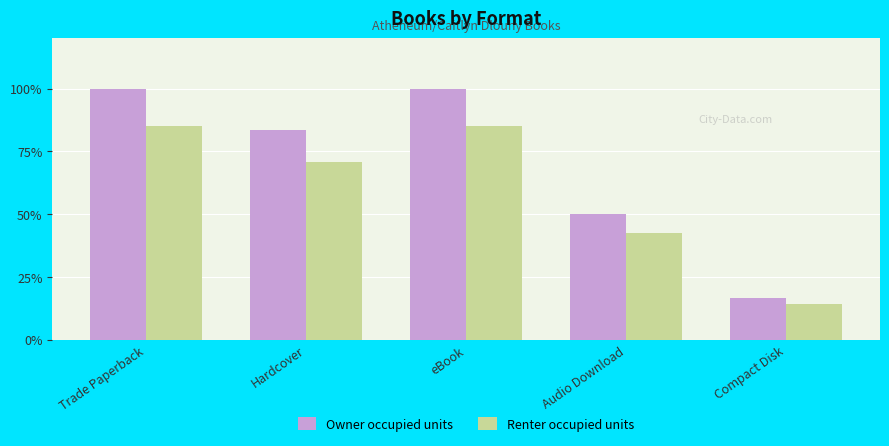

What is the total value across all series at Hardcover?

154.2